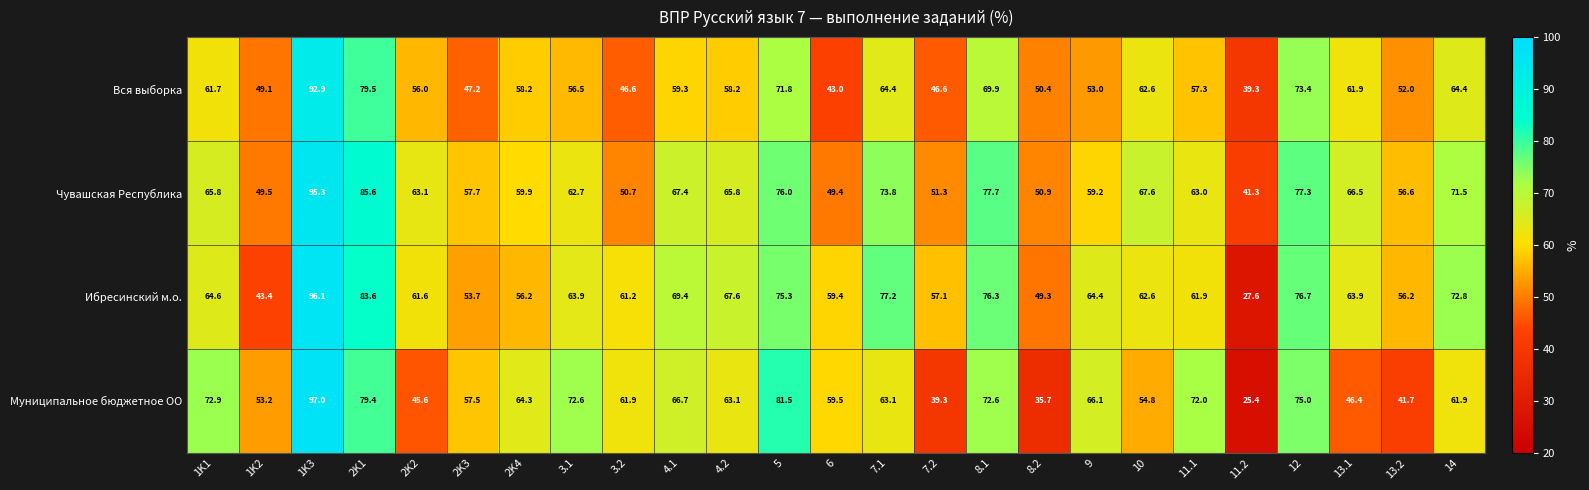

The value of Вся выборка at 13.1 is 17.8. True or false?

False